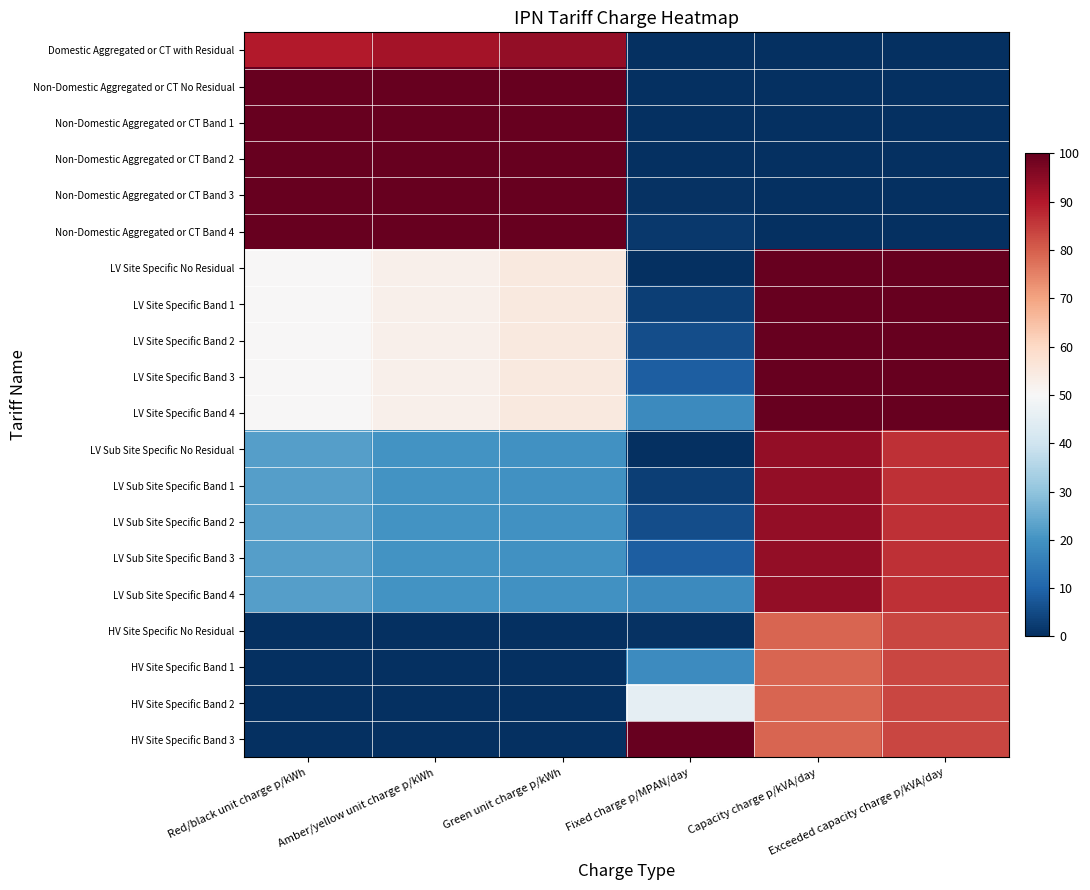

How many categories are shown in the chart?

6